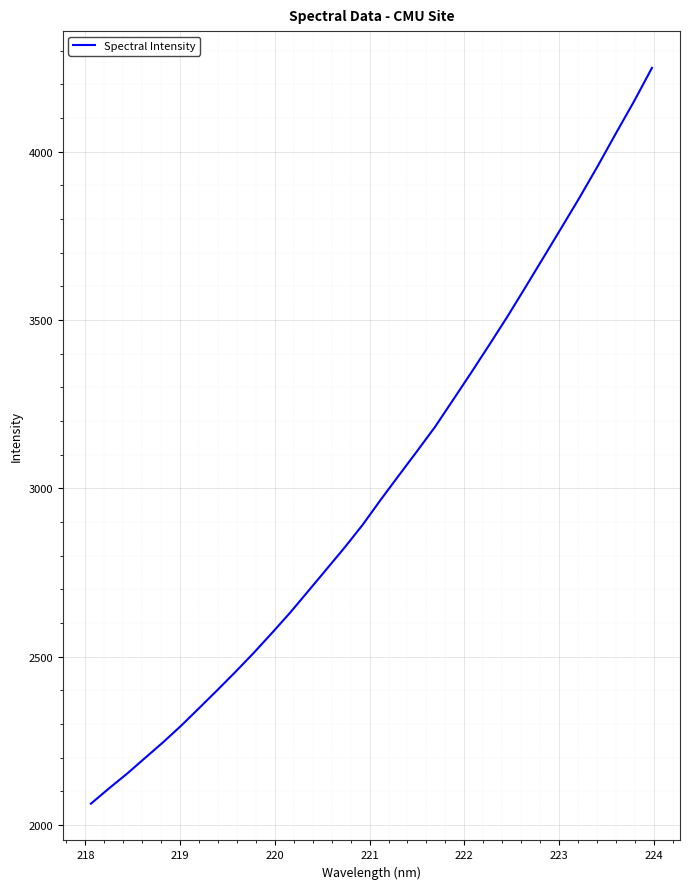

Is this an area chart (filled region under the line)?

No